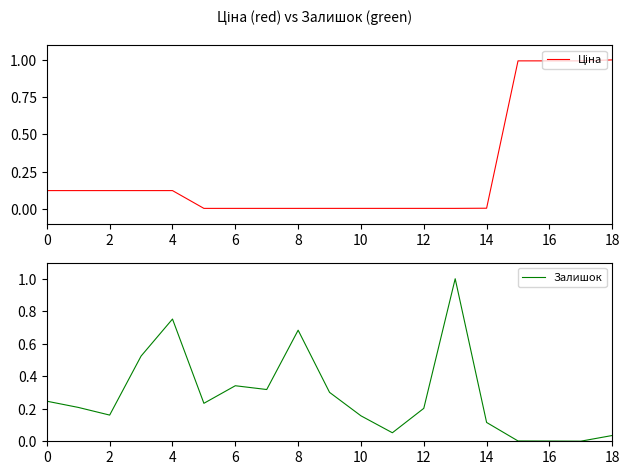

The Залишок series shows 0.4 at 0. True or false?

False